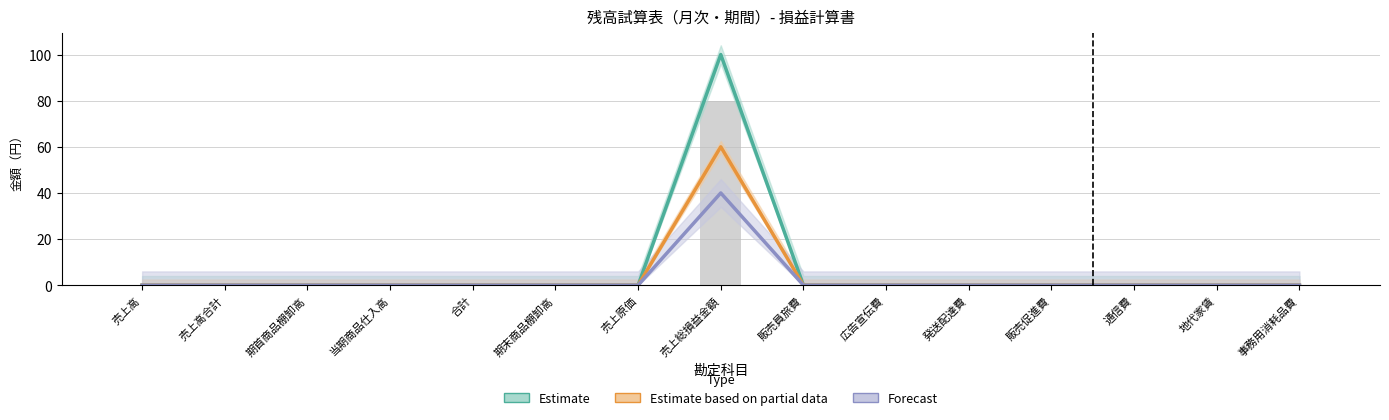

Where is Estimate based on partial data nearest to the value 30?

売上高